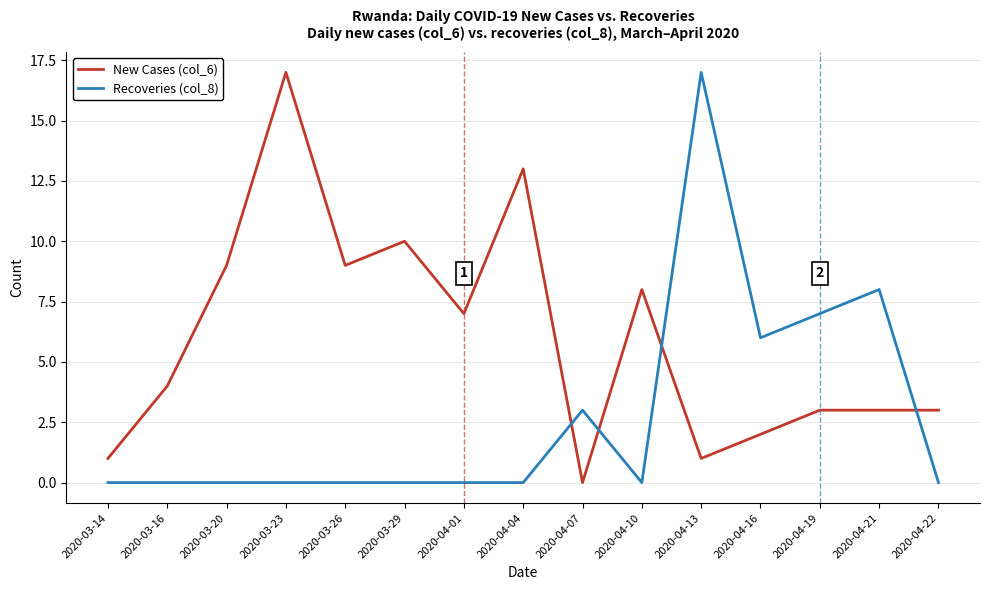

Between 2020-04-10 and 2020-04-13, which series saw the biggest shift?

Recoveries (col_8)